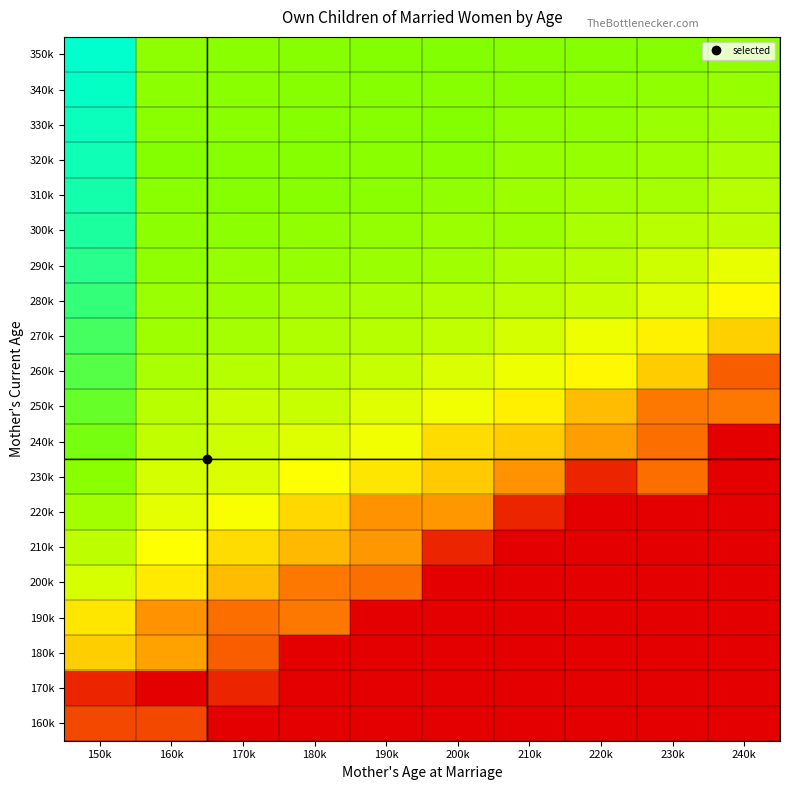

What is the total value across all series at 190k?

4932.4